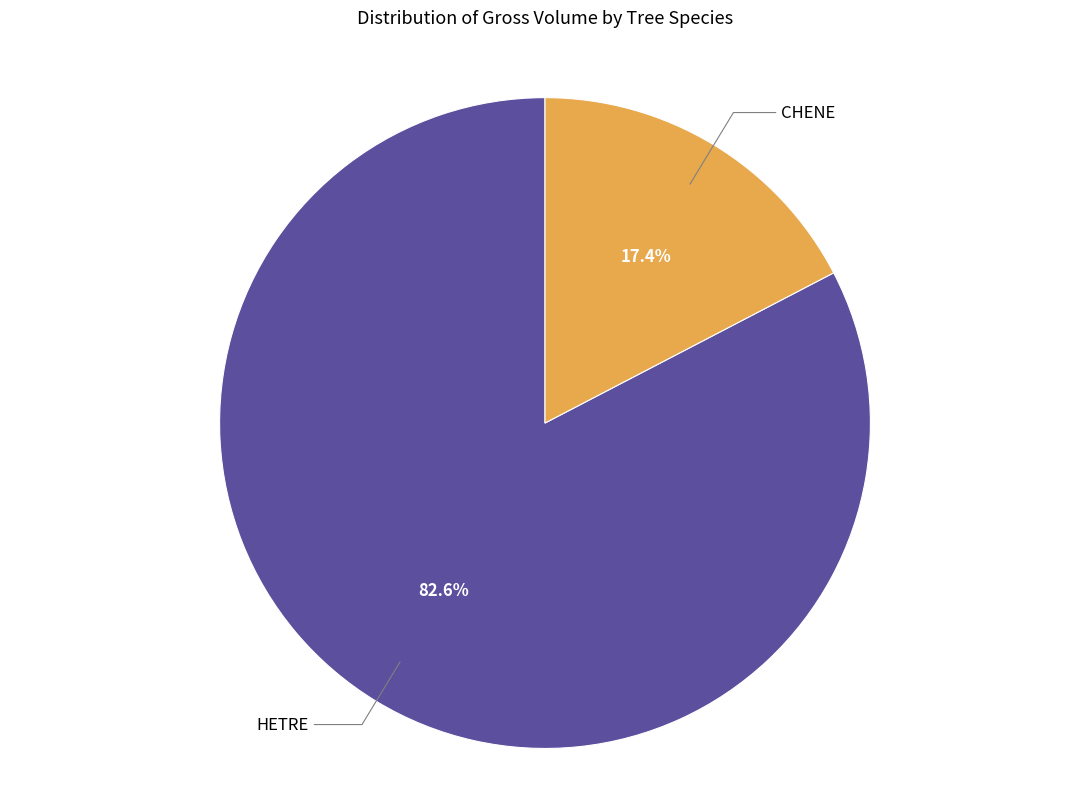

Combined, do HETRE and CHENE account for over 50%?

Yes